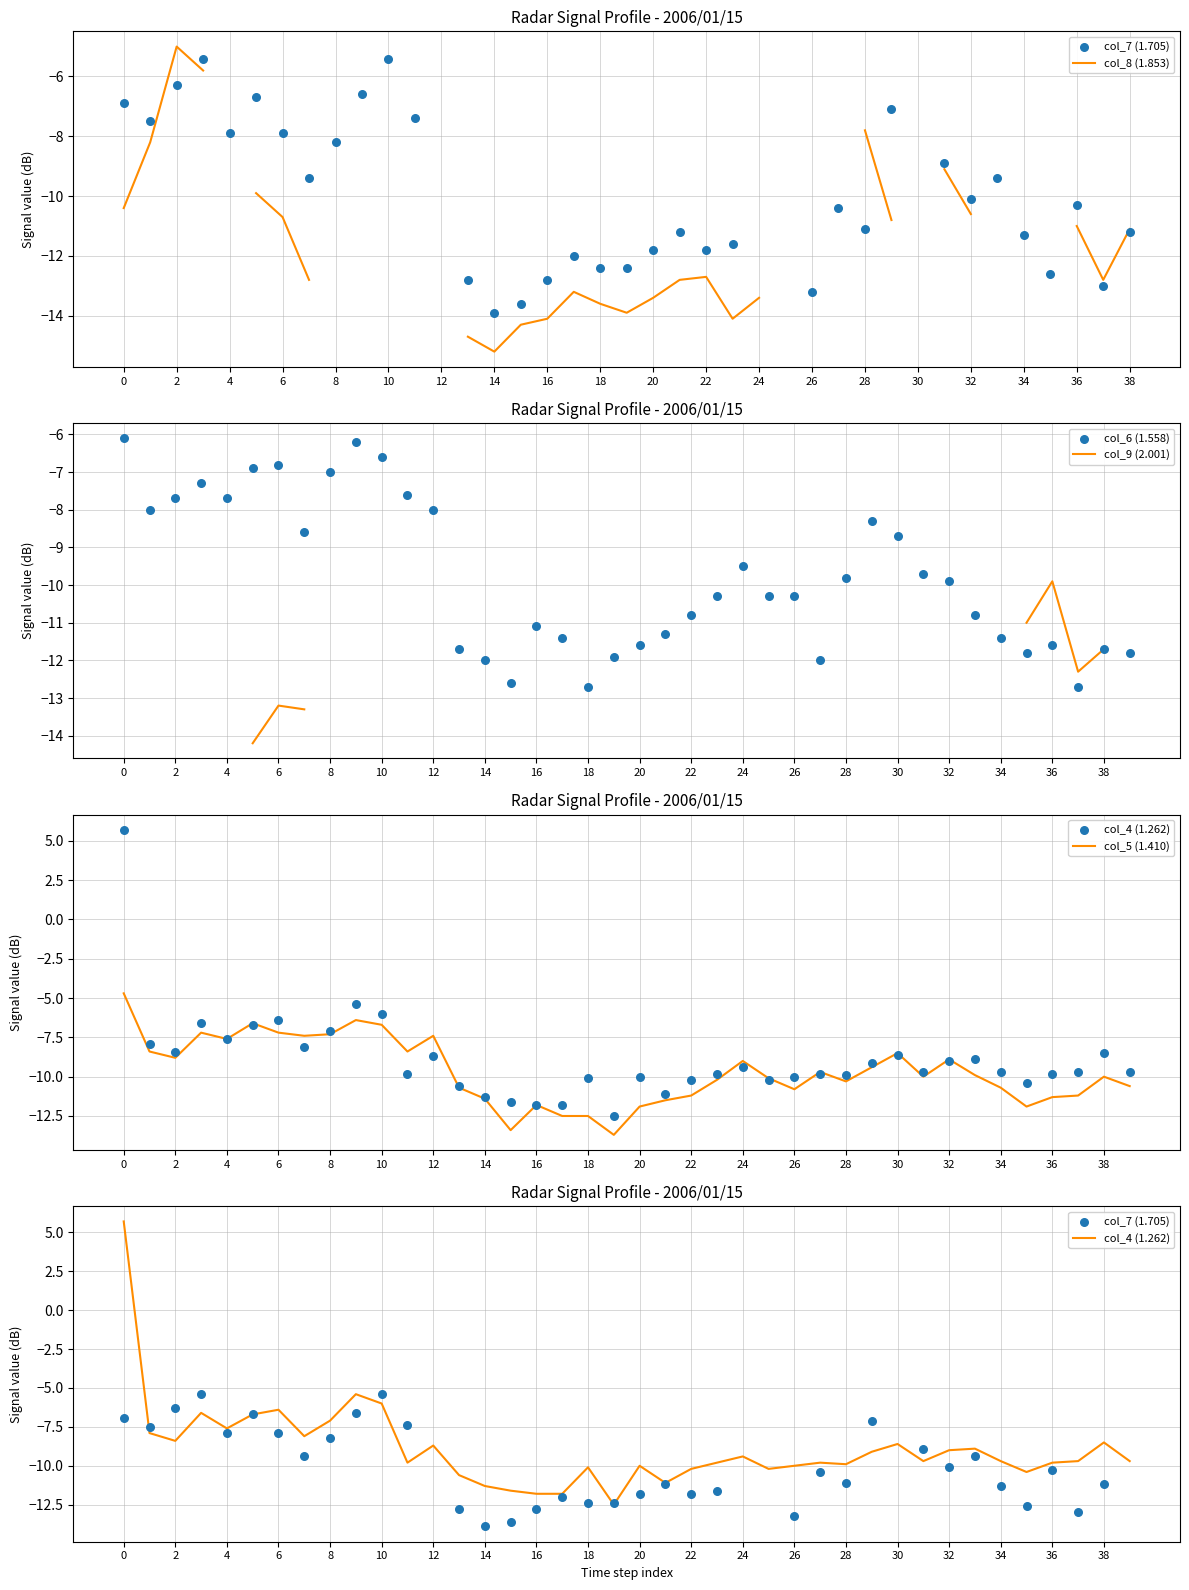

True or false: col_5 (1.410) has a value of -4.7 at 0.

True